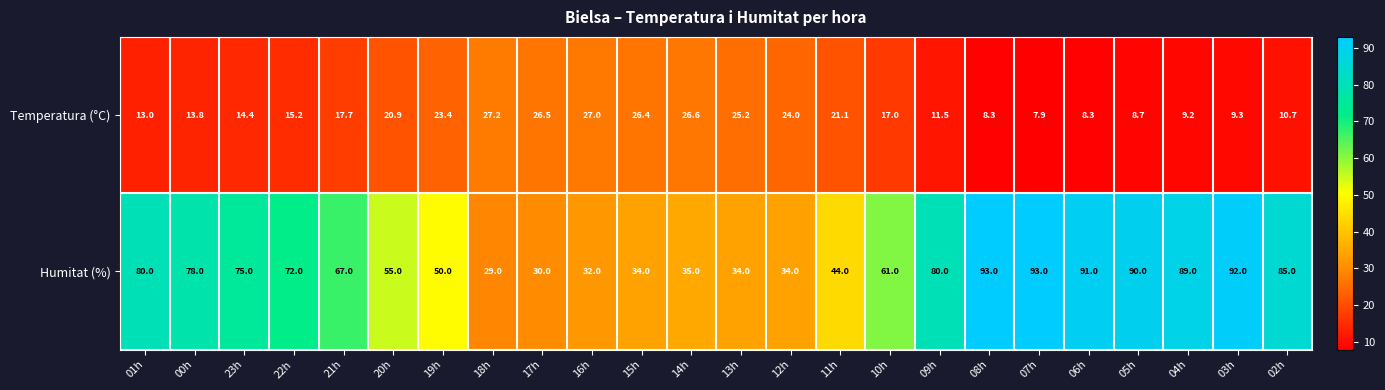

Rank the series at 03h from lowest to highest value.

Temperatura (°C), Humitat (%)